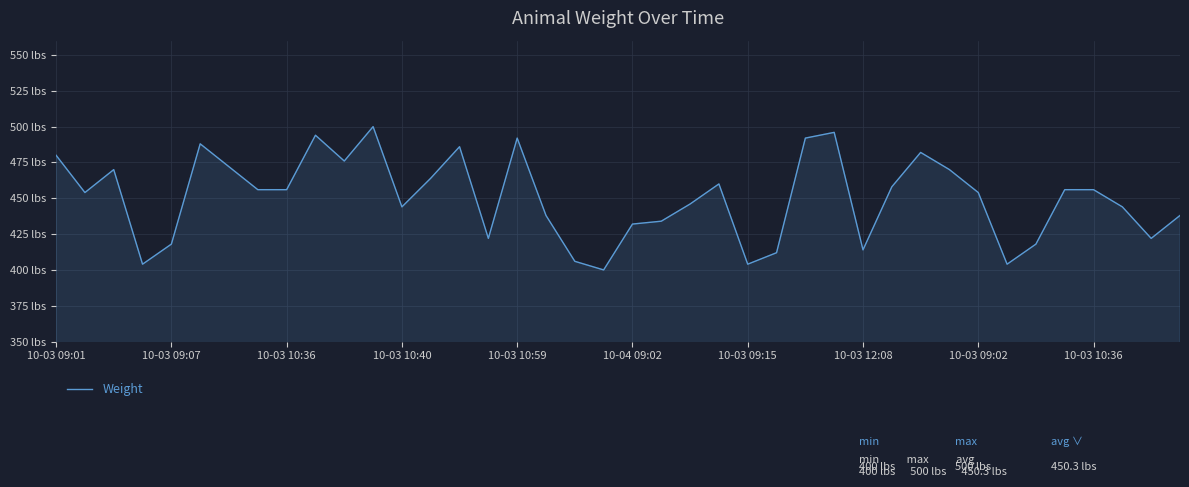

Is this an area chart (filled region under the line)?

Yes